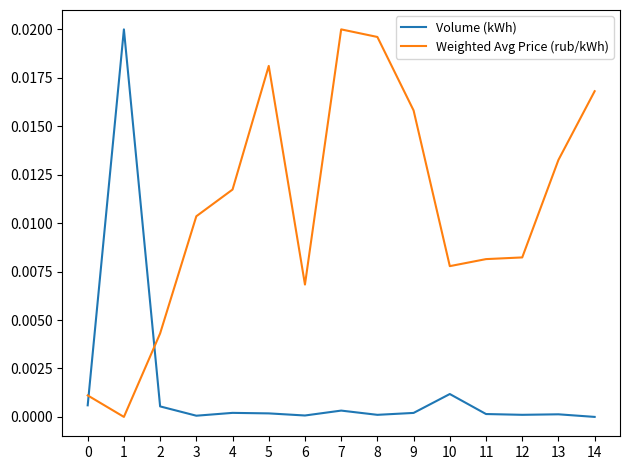

Which series has the largest total across all categories?

Weighted Avg Price (rub/kWh)